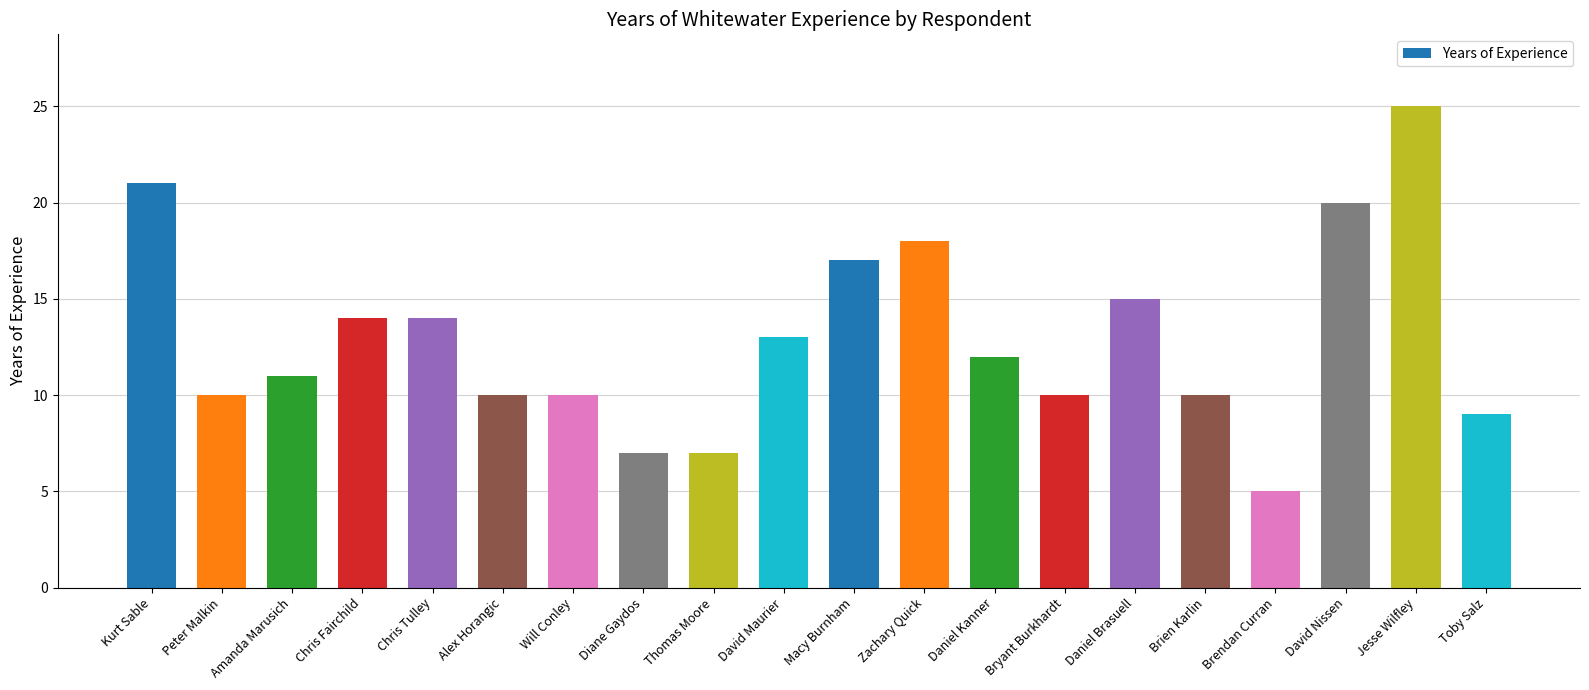

What is the label of the 6th bar from the right?

Daniel Brasuell